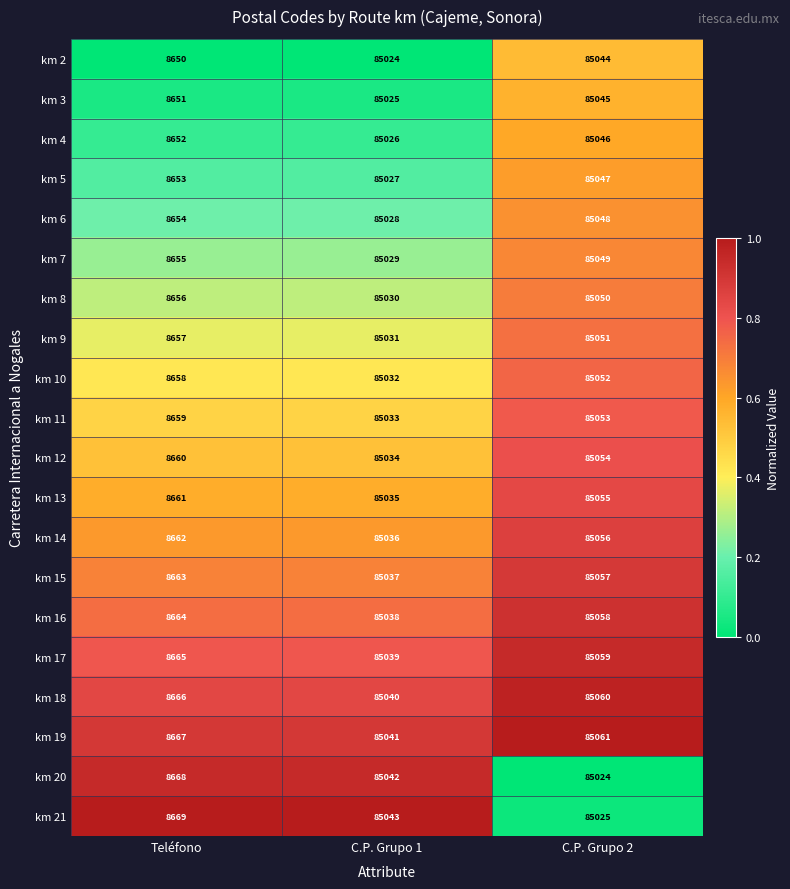

What is the difference between the highest and lowest values at C.P. Grupo 1?

19